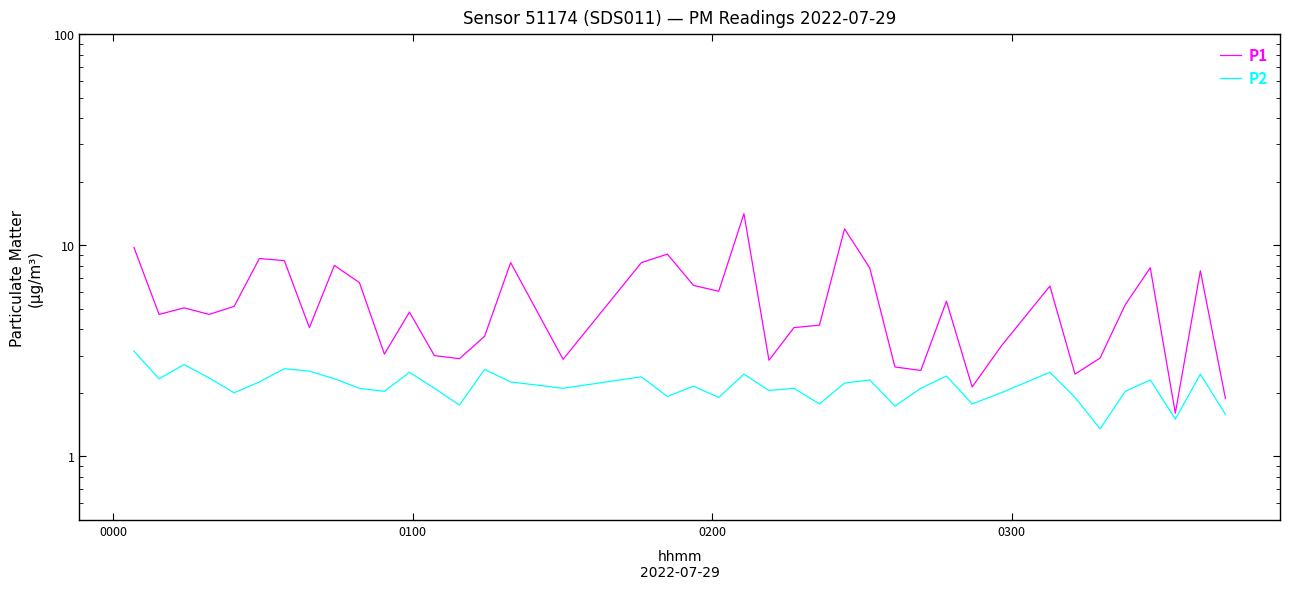

Which series has the largest total across all categories?

P1